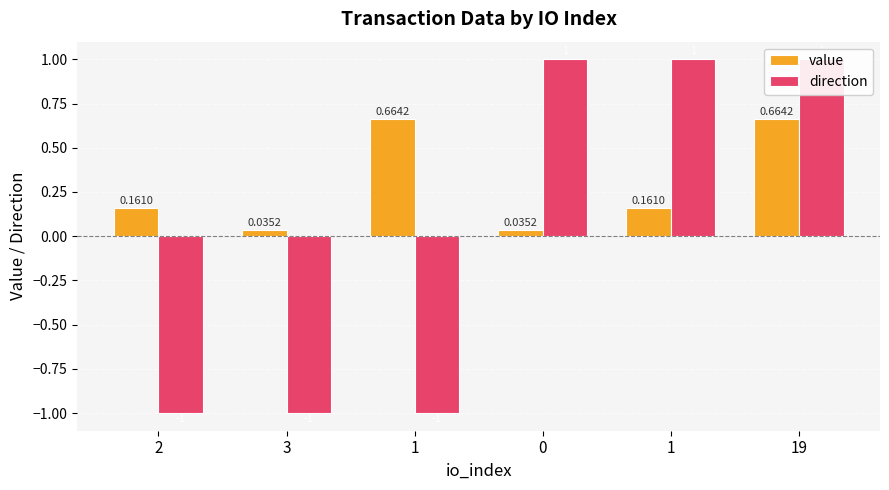

Reading left to right, list all the values displayed in this chart.

value: 2=0.2	3=0.0	1=0.7	0=0.0	1=0.2	19=0.7
direction: 2=-1.0	3=-1.0	1=-1.0	0=1.0	1=1.0	19=1.0